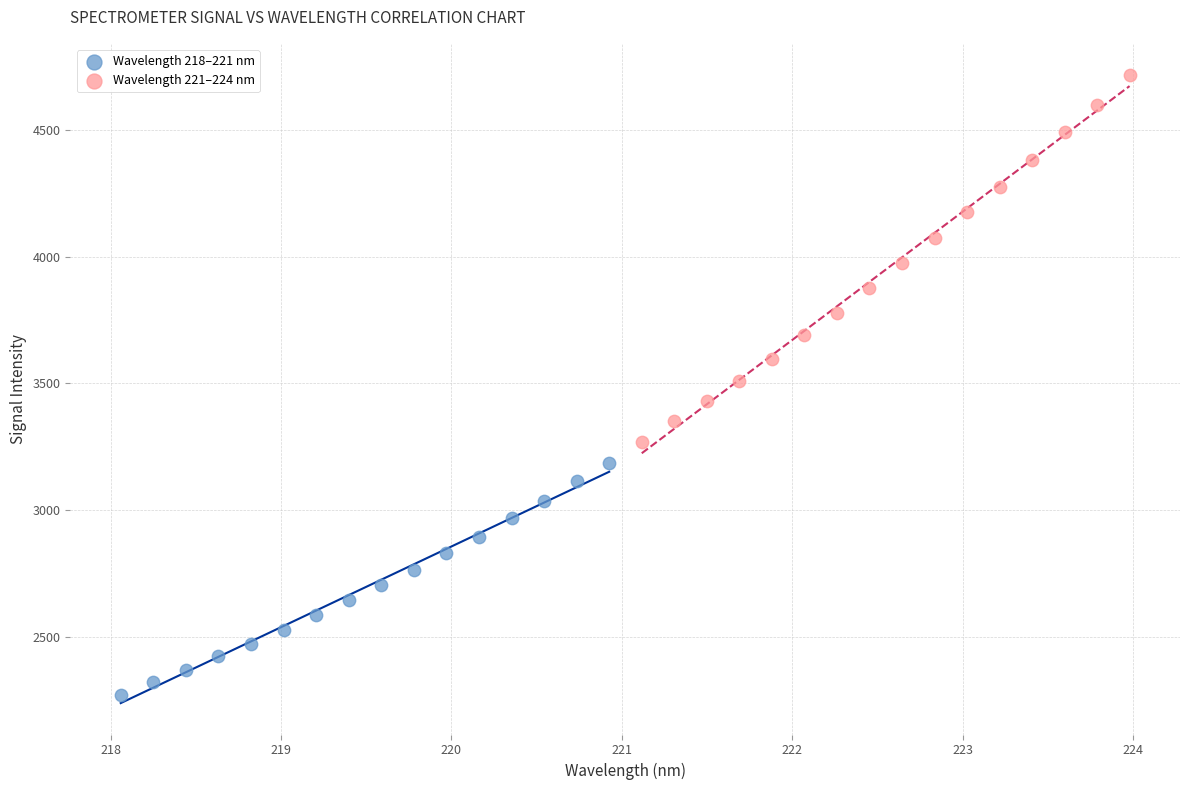

Which series has the largest Y range (max minus min)?

Wavelength 221–224 nm